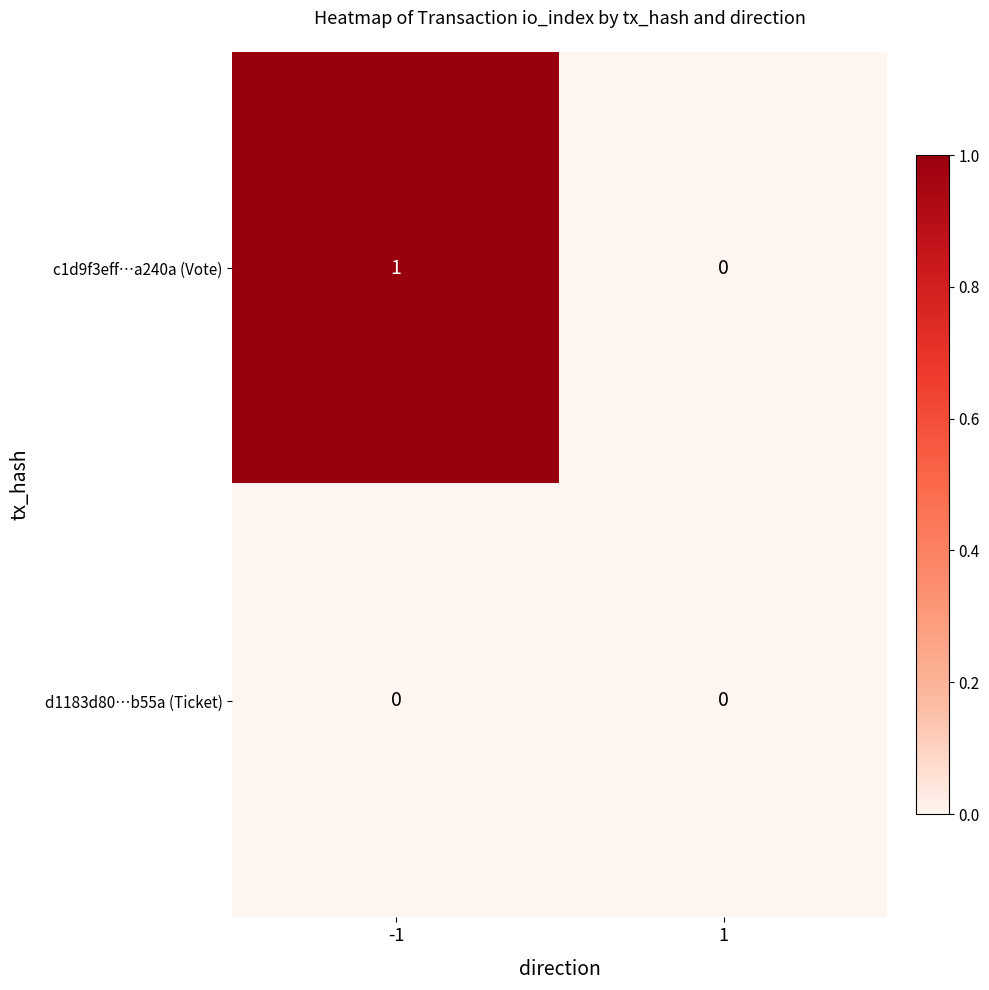

Rank the series by their maximum value, from lowest to highest.

d1183d80…b55a (Ticket), c1d9f3eff…a240a (Vote)